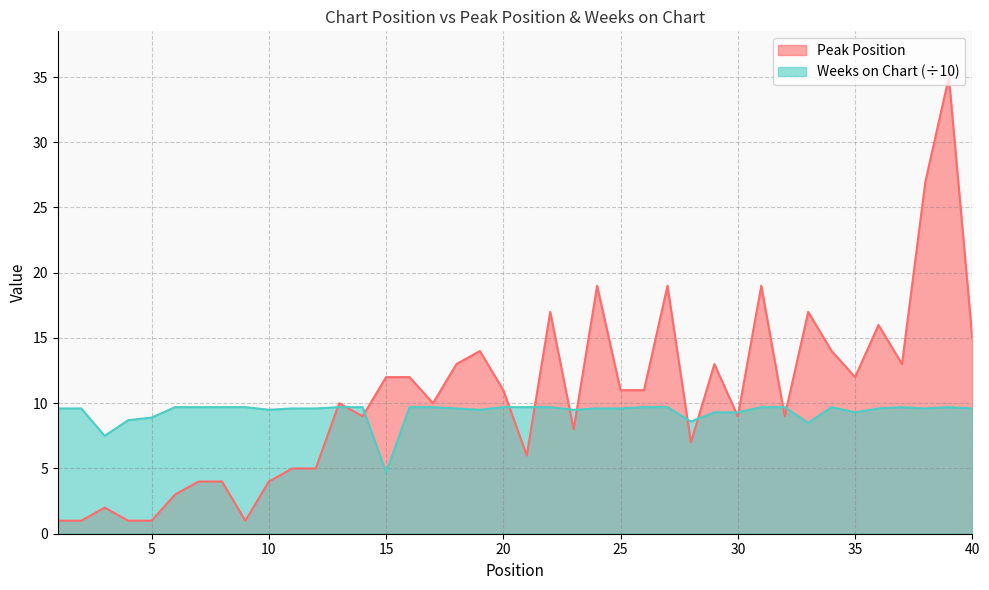

Between 32 and 11, which is larger?

32